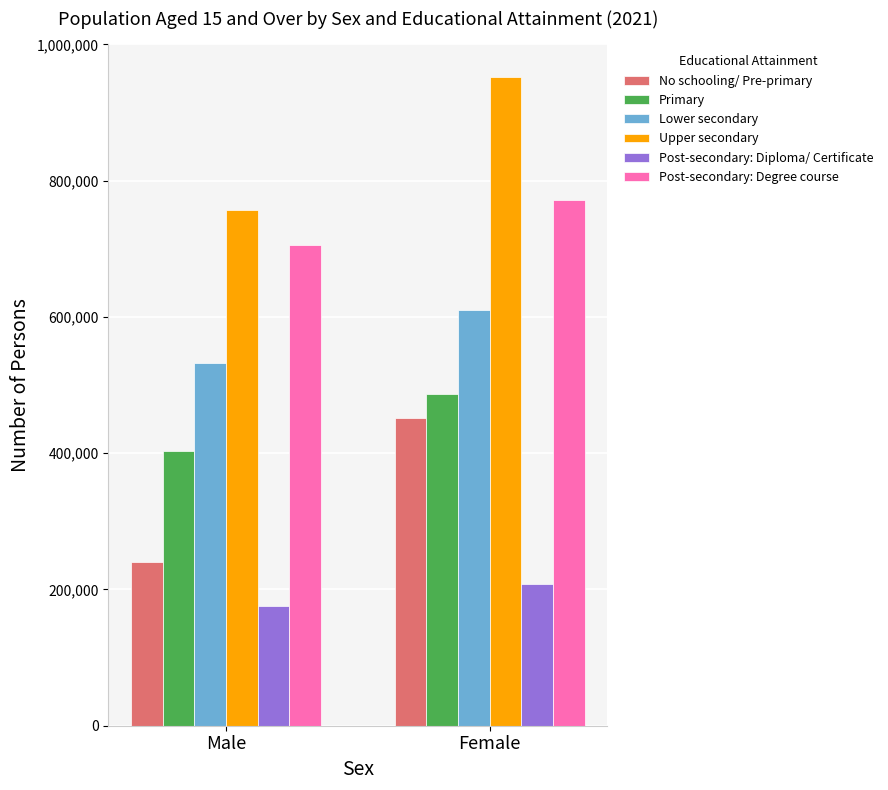

Reading right to left, what are all the values shown in this chart?

No schooling/ Pre-primary: Female=451985	Male=239648
Primary: Female=487165	Male=403034
Lower secondary: Female=610875	Male=533157
Upper secondary: Female=952870	Male=756720
Post-secondary: Diploma/ Certificate: Female=208546	Male=175823
Post-secondary: Degree course: Female=771911	Male=705309